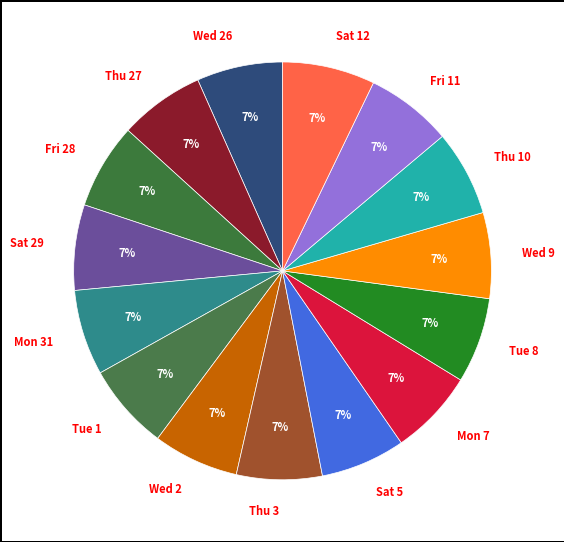

Do Mon 31 and Wed 2 together represent more than half of the pie?

No